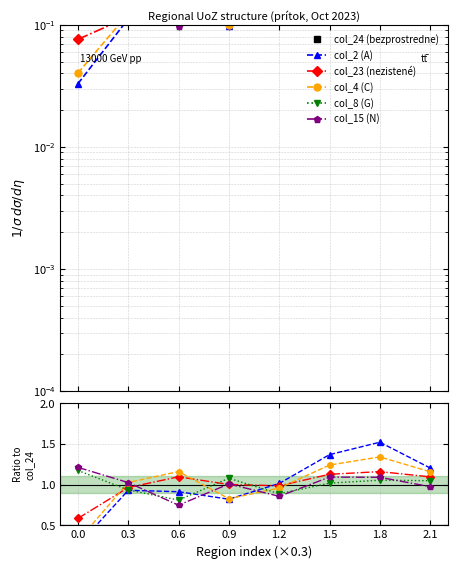

List the labels in order of col_4 (C) value, smallest first.

0.0, 0.9, 1.2, 0.3, 2.1, 0.6, 1.5, 1.8